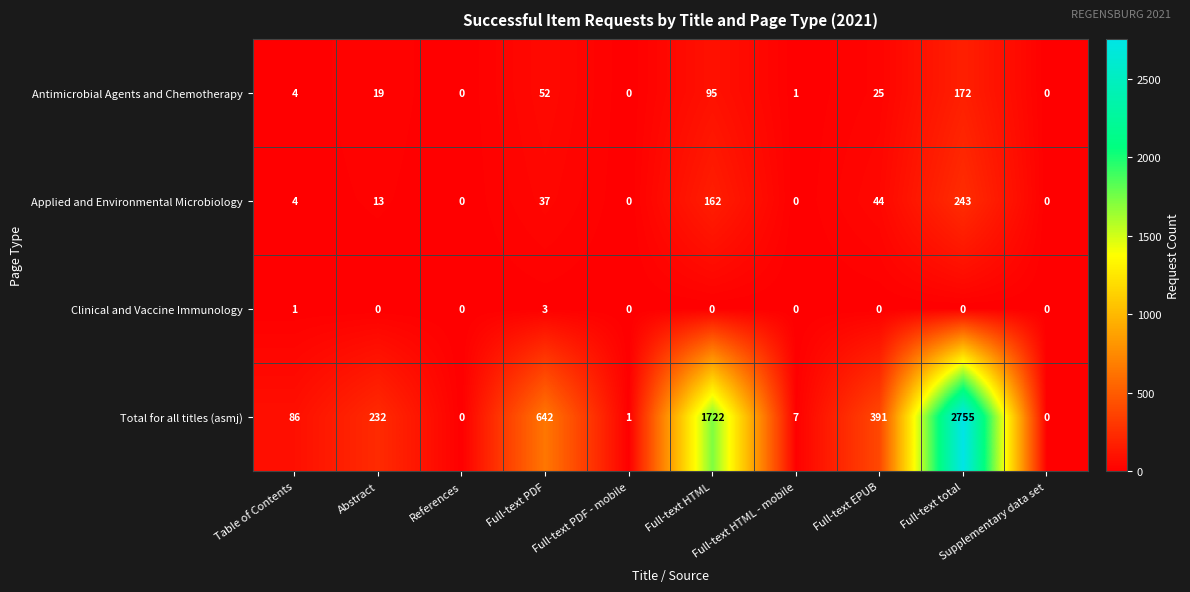

What is the maximum value for Applied and Environmental Microbiology?

243